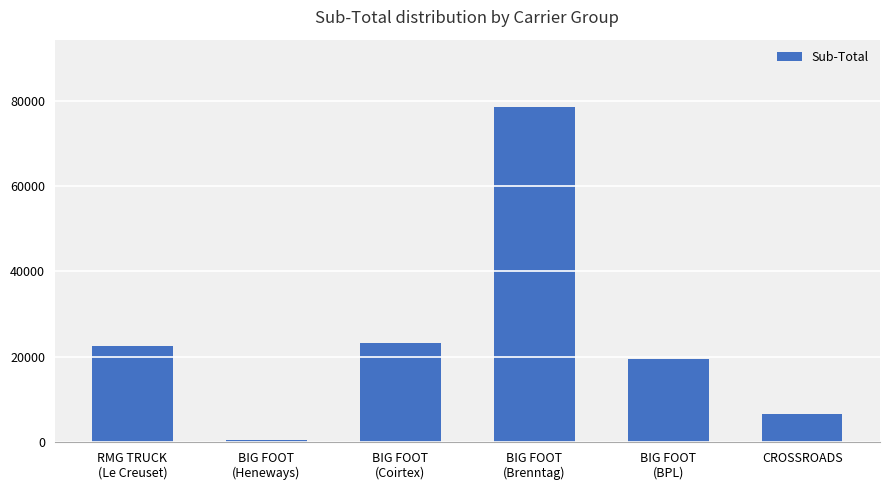

Which label corresponds to the largest value in the chart?

BIG FOOT
(Brenntag)